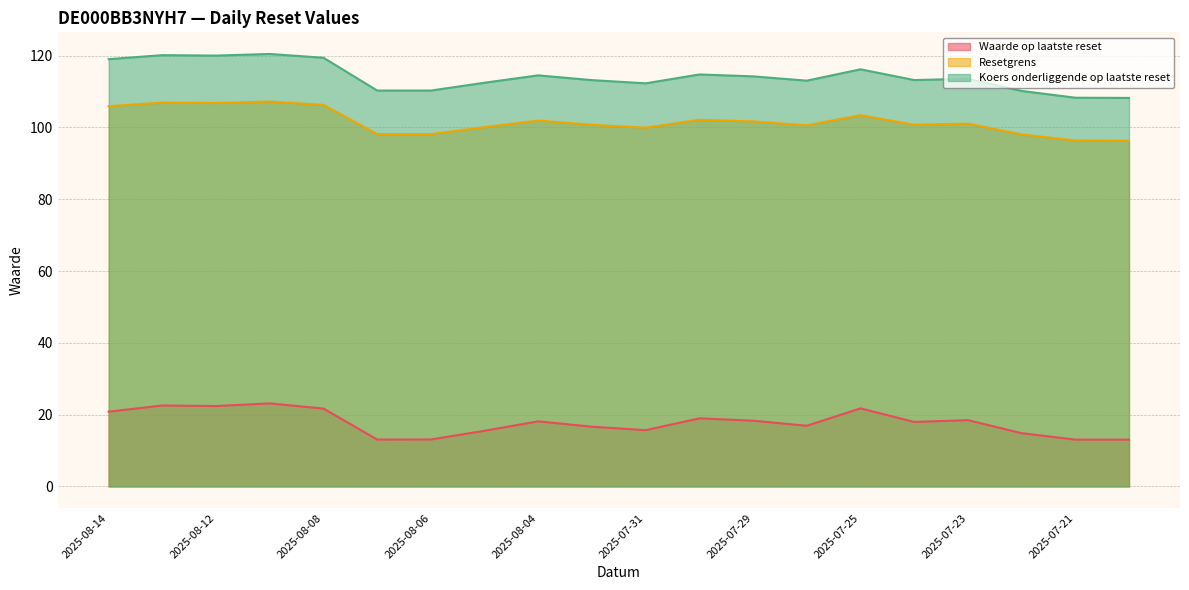

How many interior local valleys does the Resetgrens series have?

4